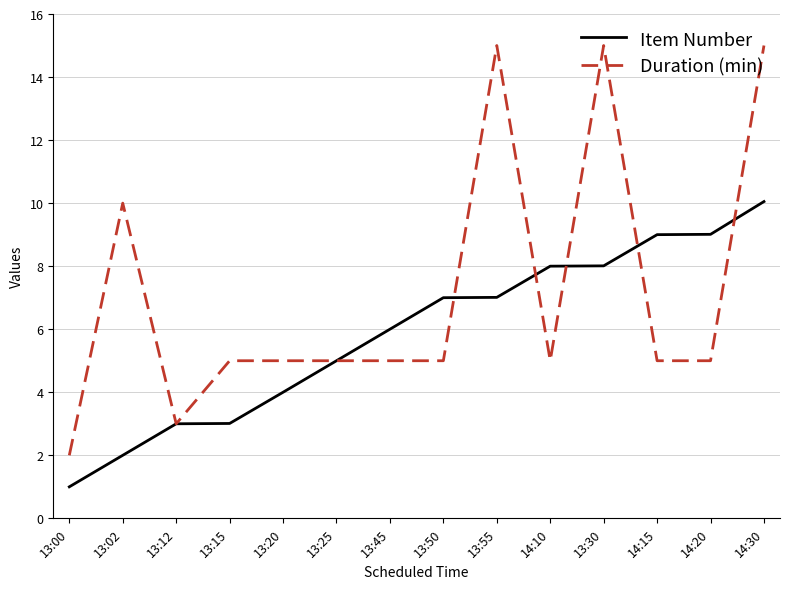

The value of Duration (min) at 13:55 is 6.3. True or false?

False